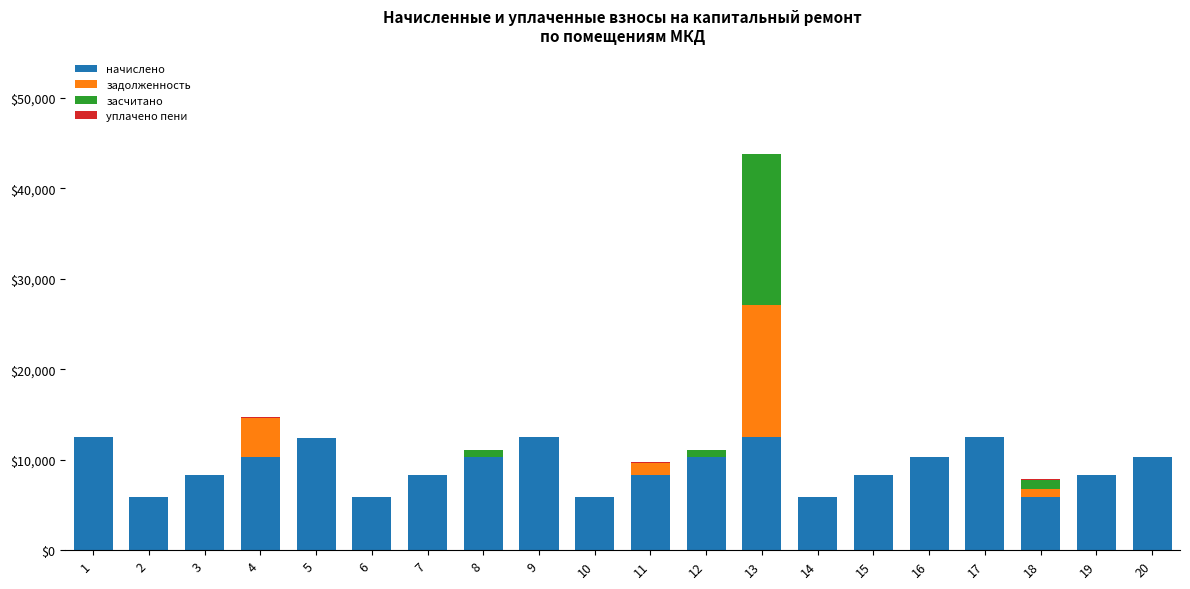

At which category is the sum across all series the highest?

13